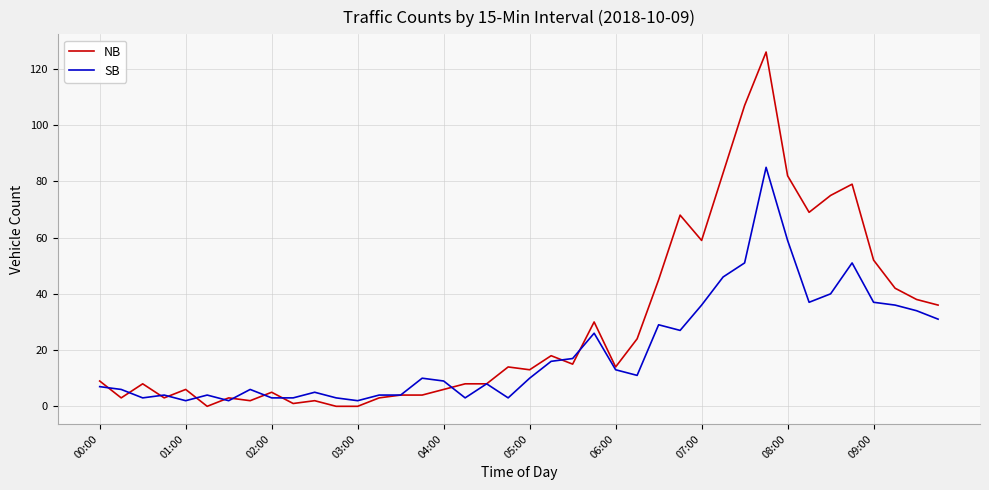

What is the greatest value displayed?

126